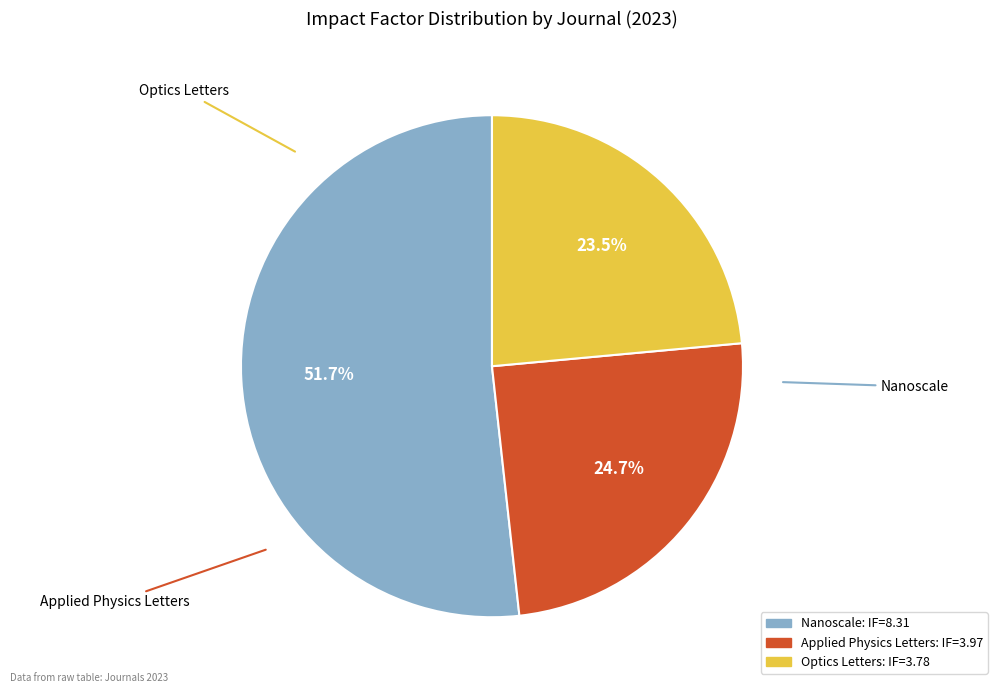

Do Applied Physics Letters and Nanoscale together represent more than half of the pie?

Yes